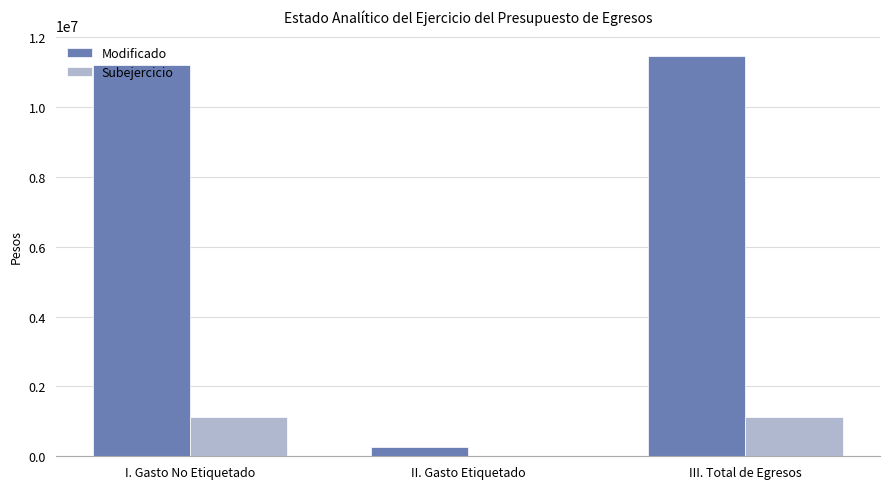

Which series has the widest spread of values?

Modificado